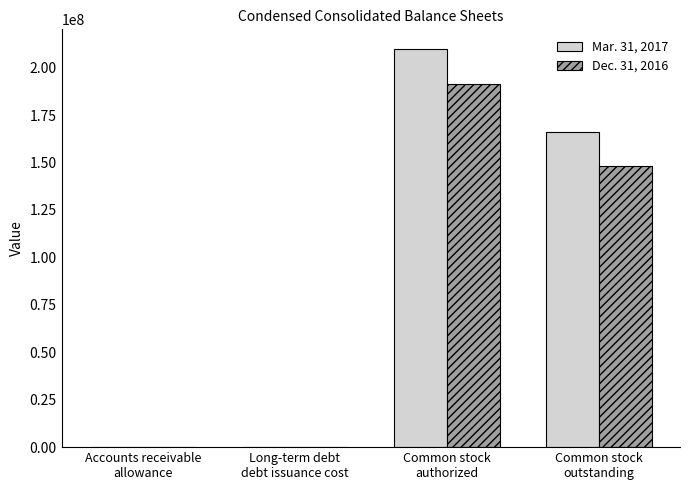

What is the maximum value shown in the chart?

209729770